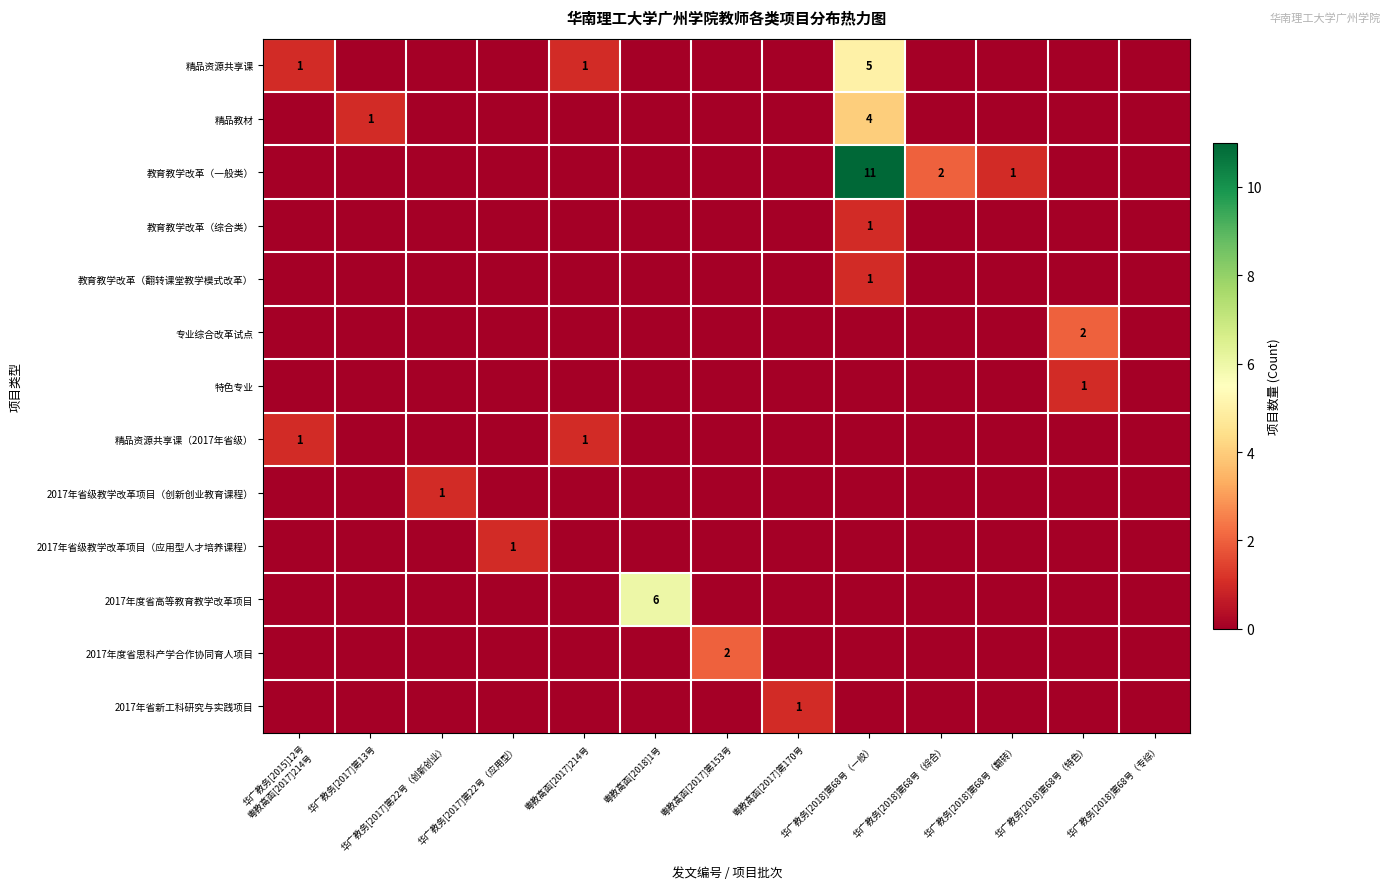

What is the average value of the 教育教学改革（一般类） series?

1